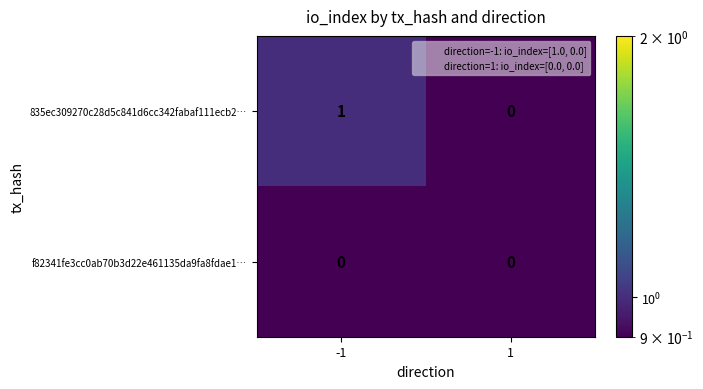

How many categories are shown in the chart?

2